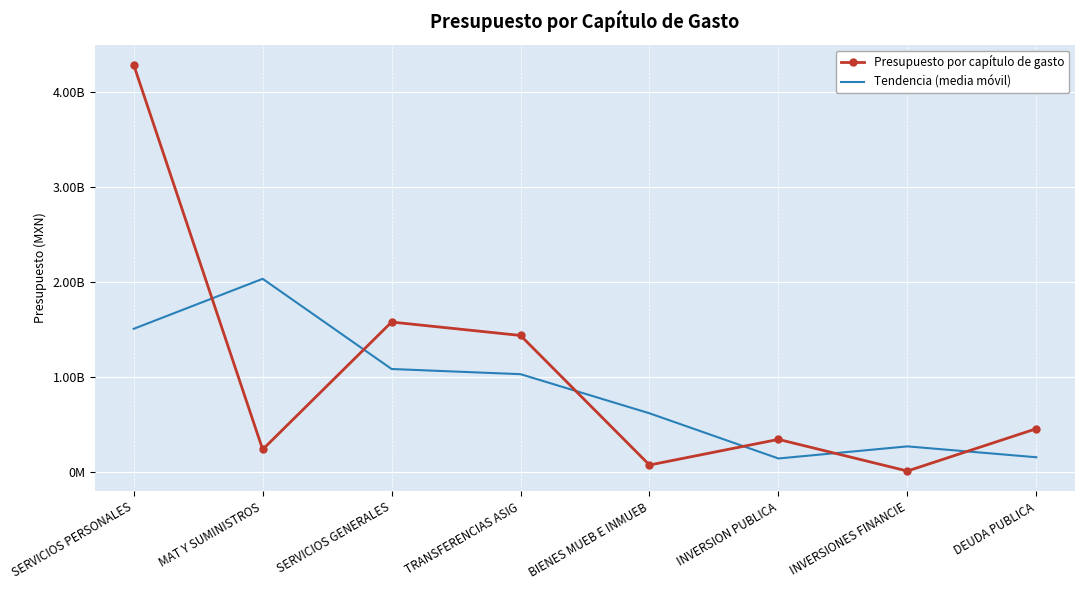

What are all the series names shown in the legend?

Presupuesto por capítulo de gasto, Tendencia (media móvil)